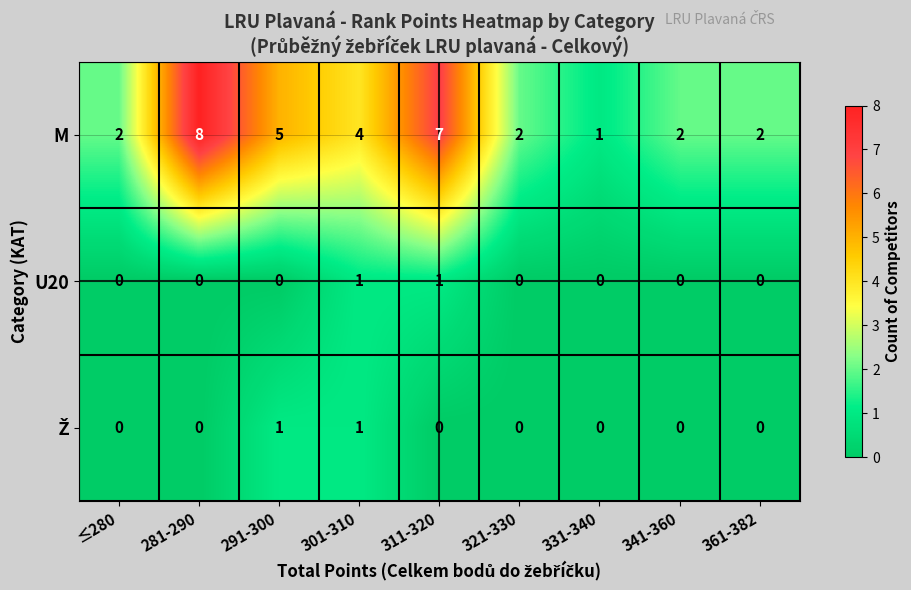

The M series shows 2 at 321-330. True or false?

True